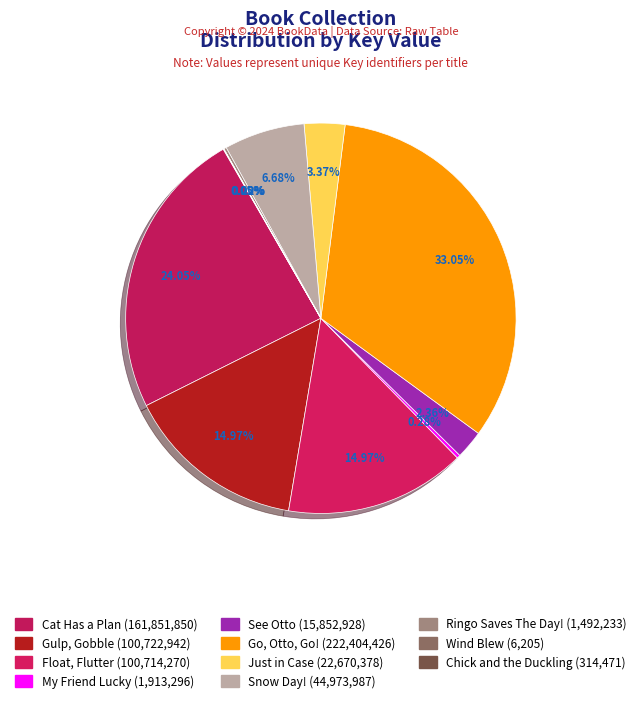

What is the change in value from See Otto to Chick and the Duckling?

-15538457